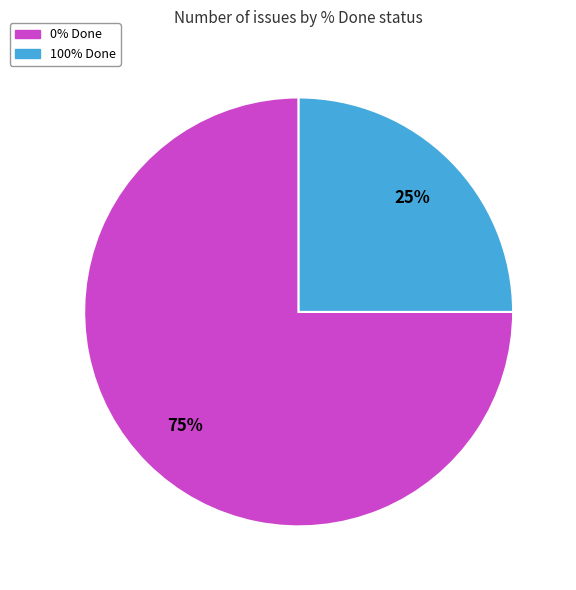

Does any single category account for the majority?

Yes